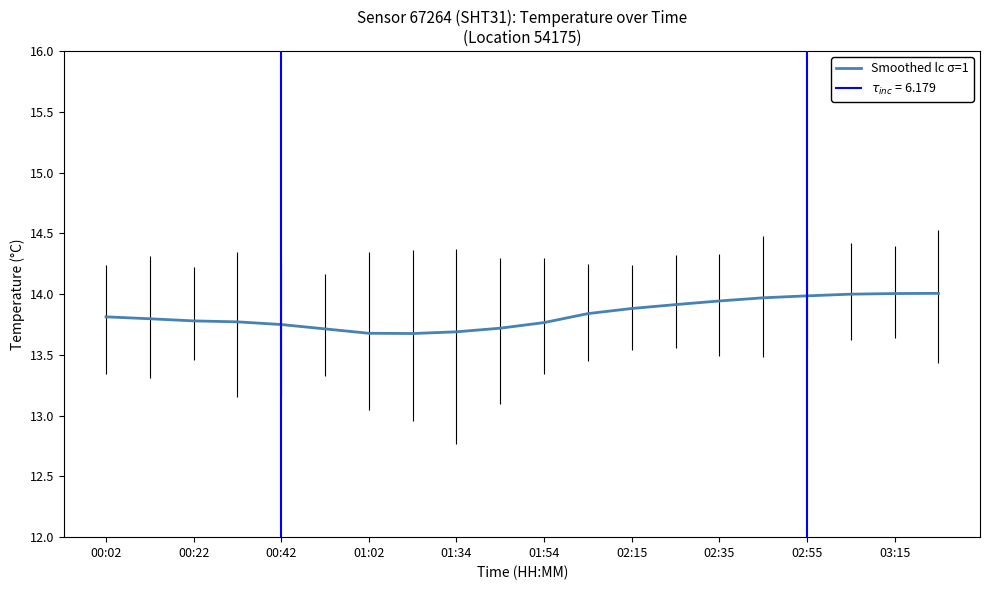

What is the maximum value shown in the chart?

14.0